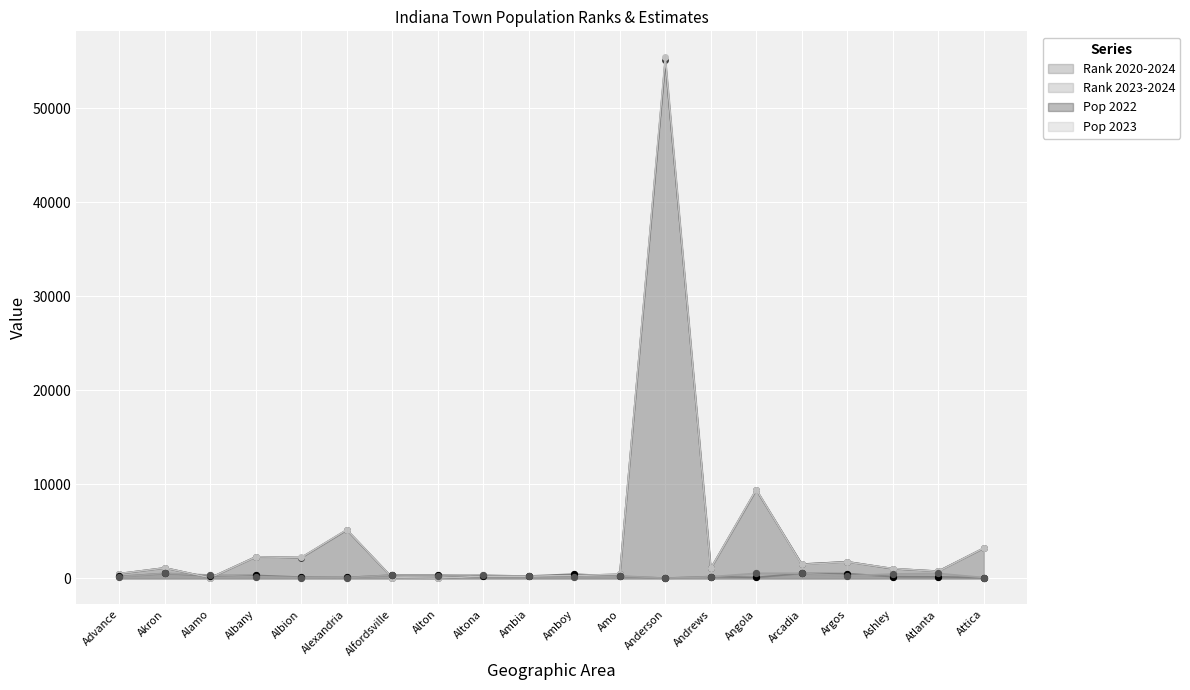

At how many categories does at least one series exceed 28051?

1